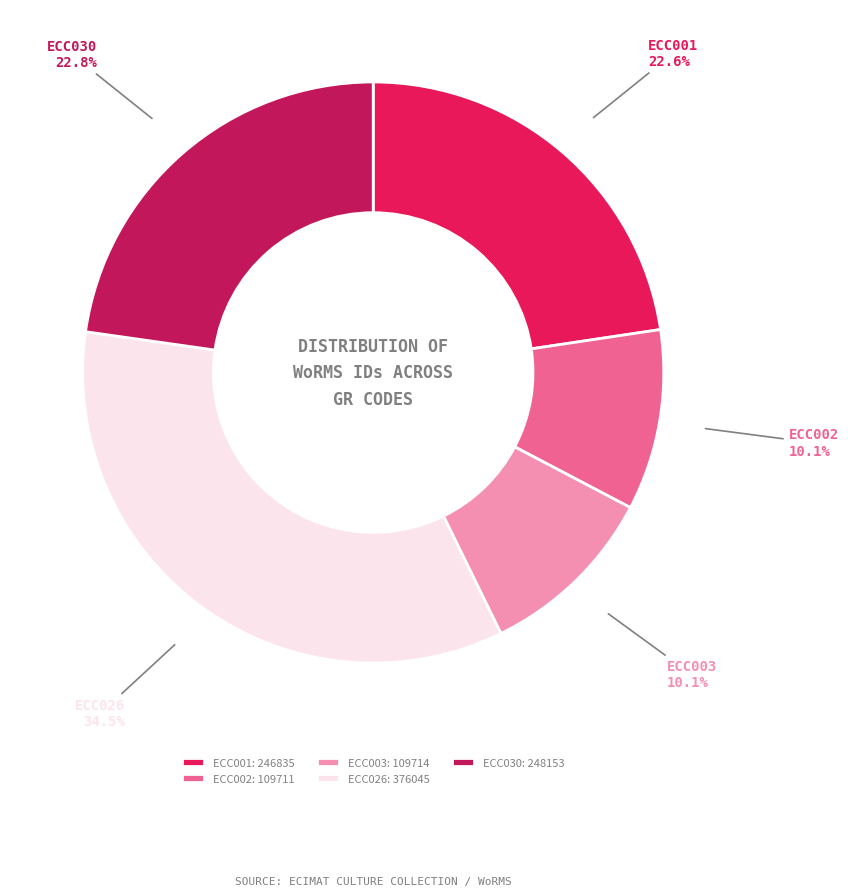

True or false: ECC002 accounts for 24% of the total.

False